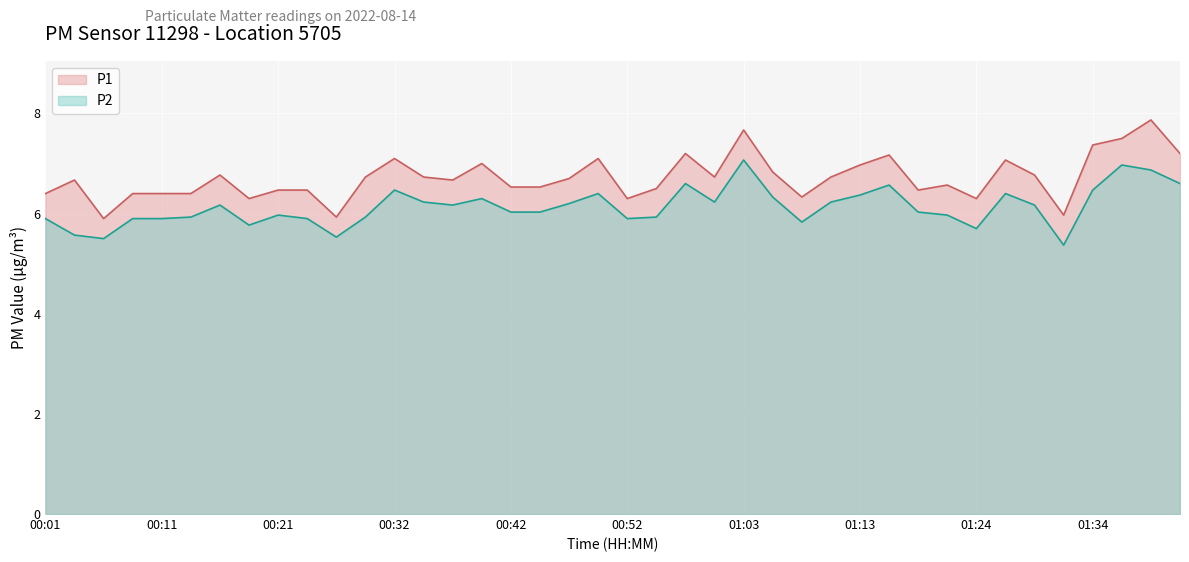

How many lines are shown in the chart?

2